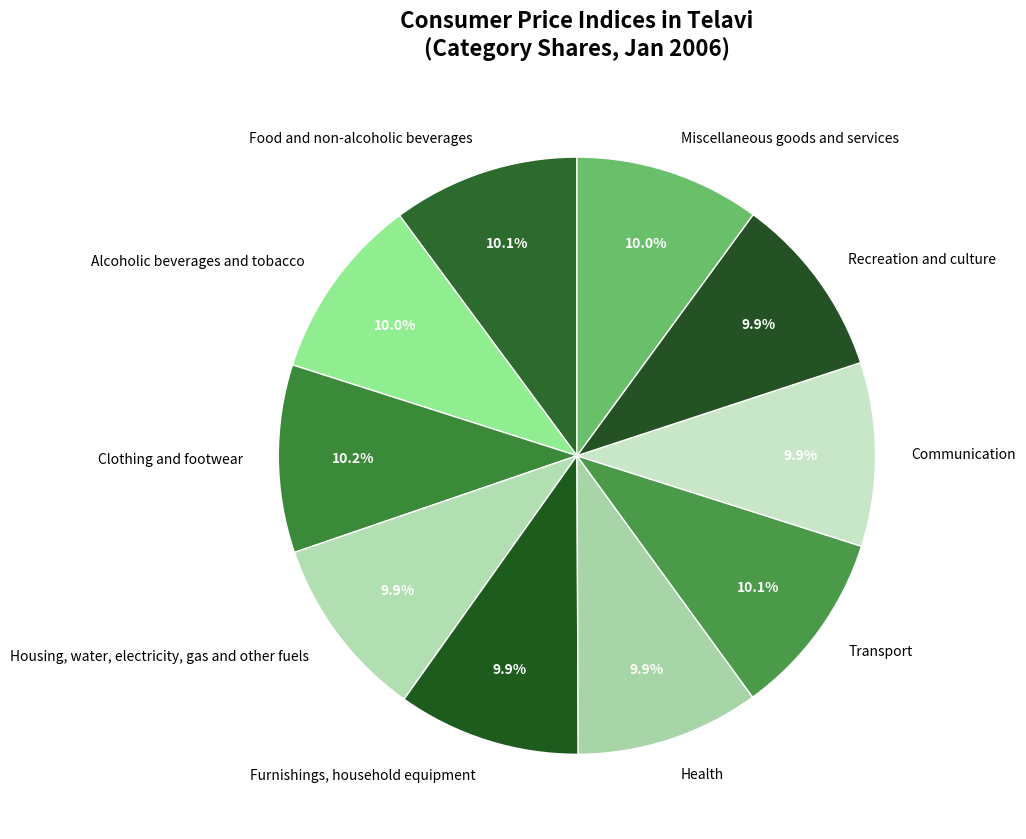

Does Miscellaneous goods and services account for over 50% of the chart?

No